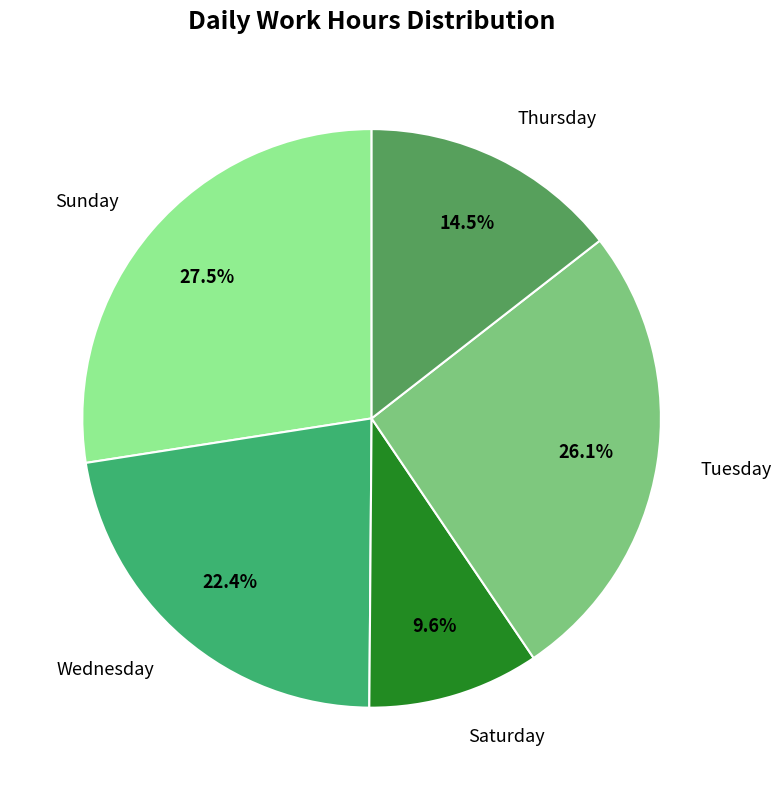

Approximately how many times larger is the value at Tuesday compared to Wednesday?

1.2